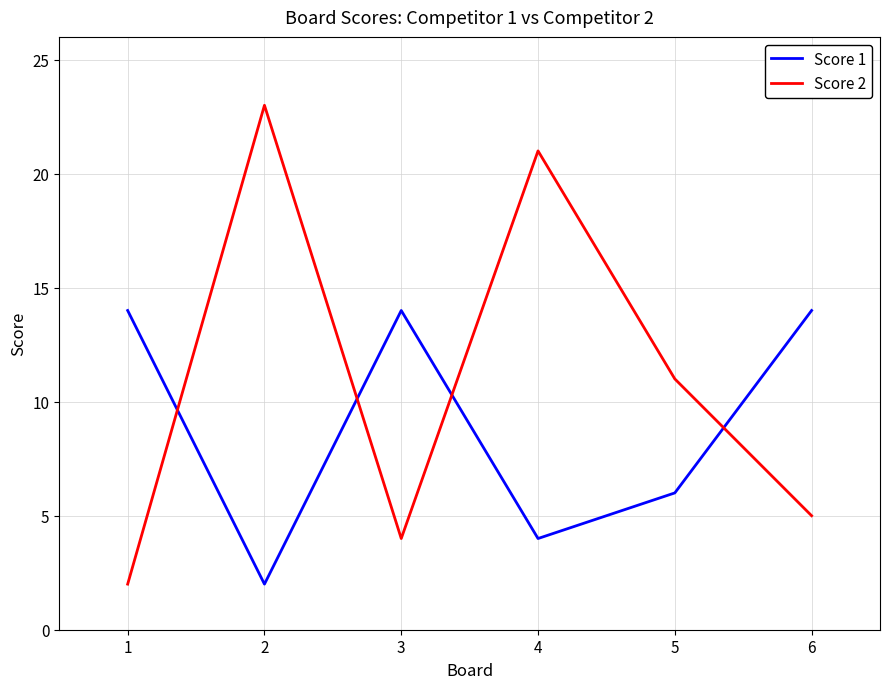

How many Score 1 values are between 4 and 14?

5